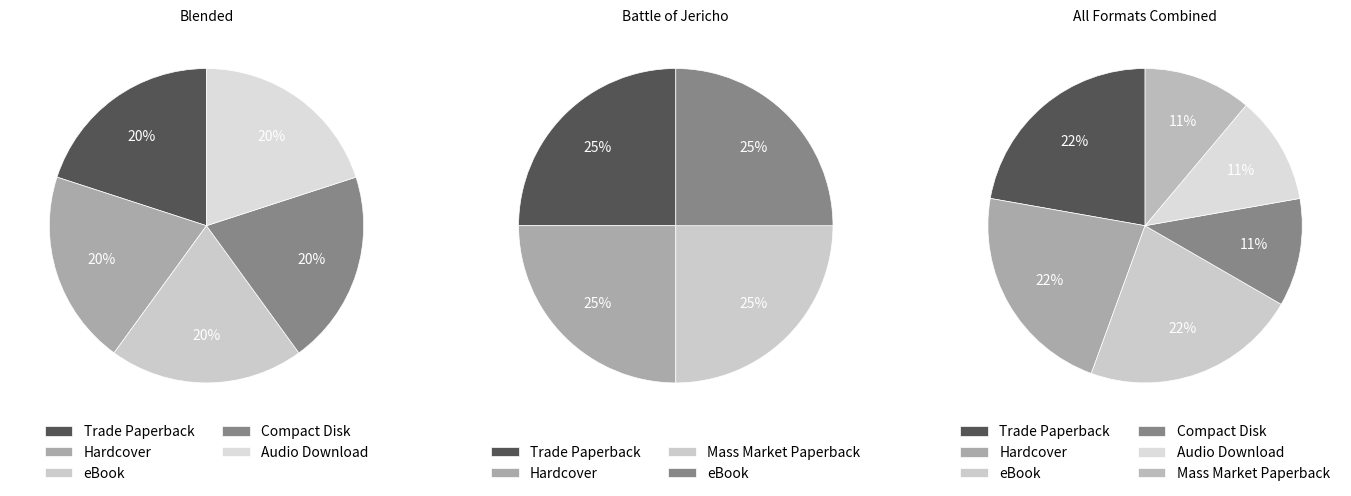

Between Audio Download and Mass Market Paperback, which is larger?

Audio Download